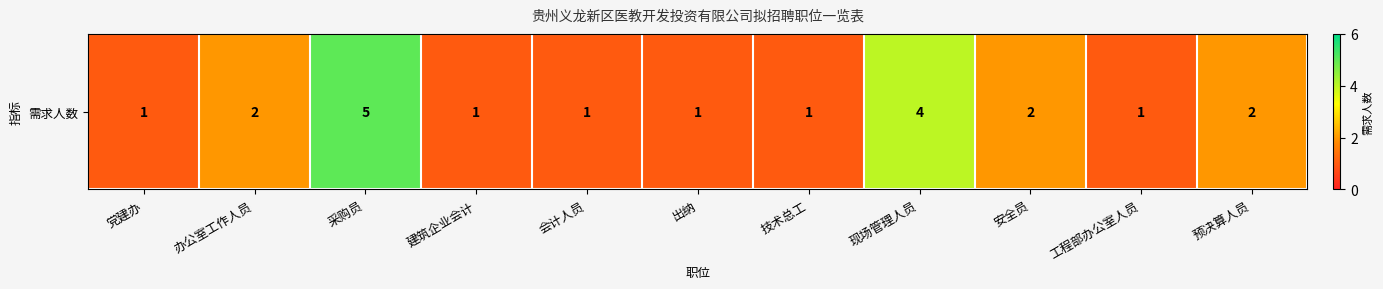

At which category does the chart reach its minimum across all series?

党建办